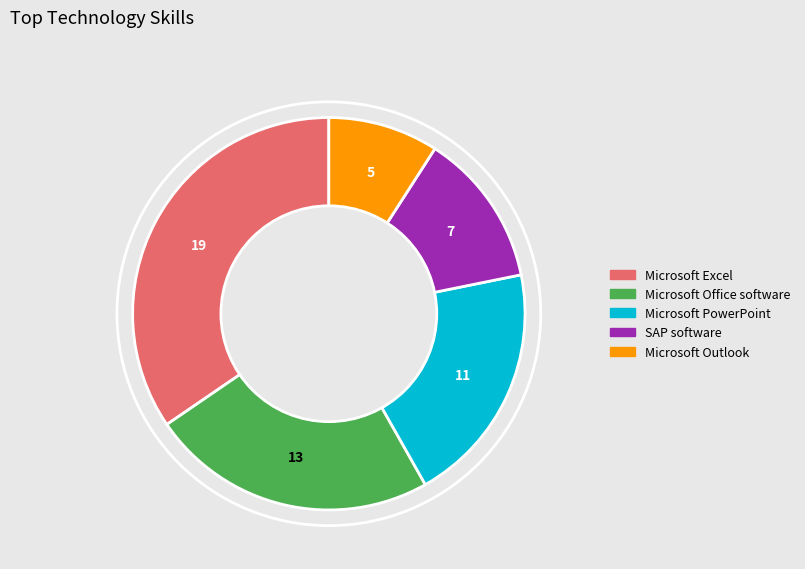

Is the sum of Microsoft Office software and SAP software greater than half?

No